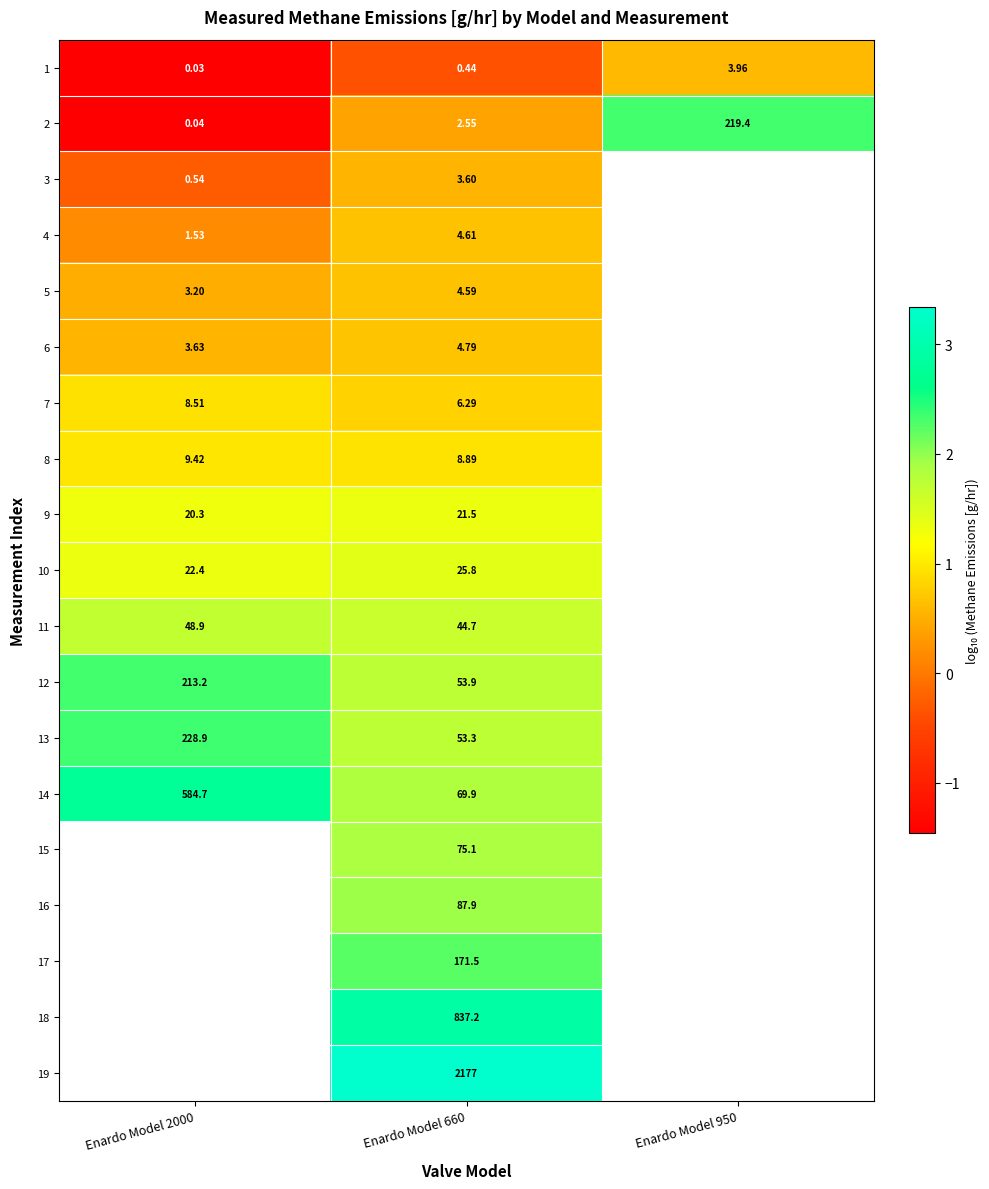

Which has a higher value, Enardo Model 2000 or Enardo Model 660?

Enardo Model 660